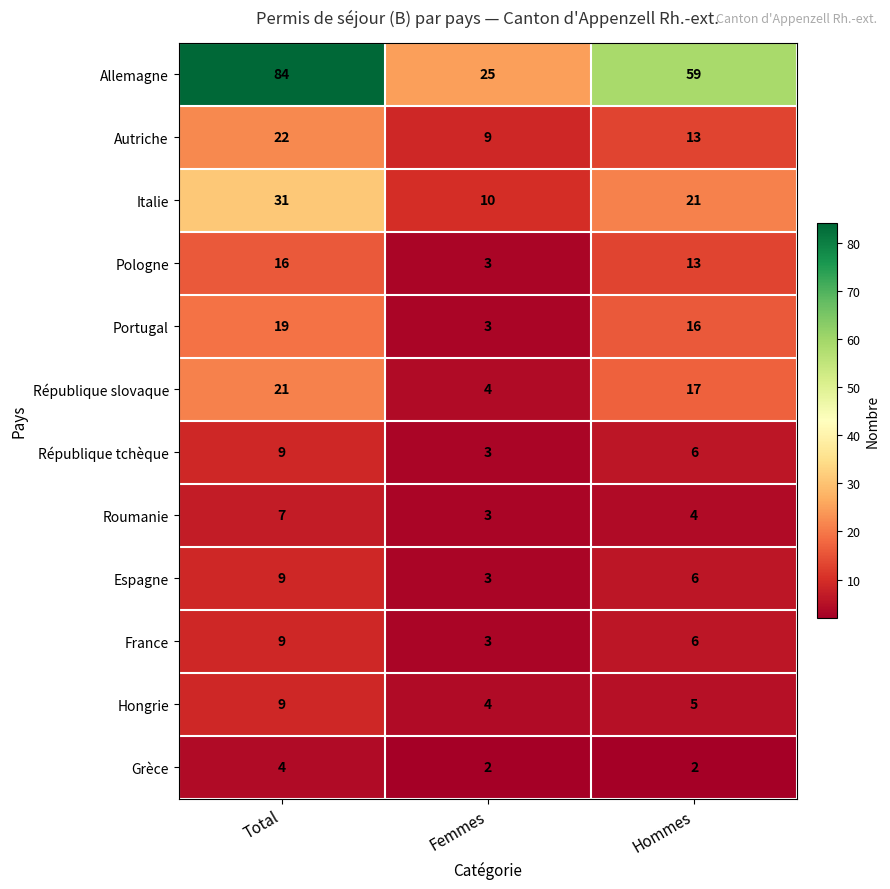

The value of Espagne at Total is 9. True or false?

True